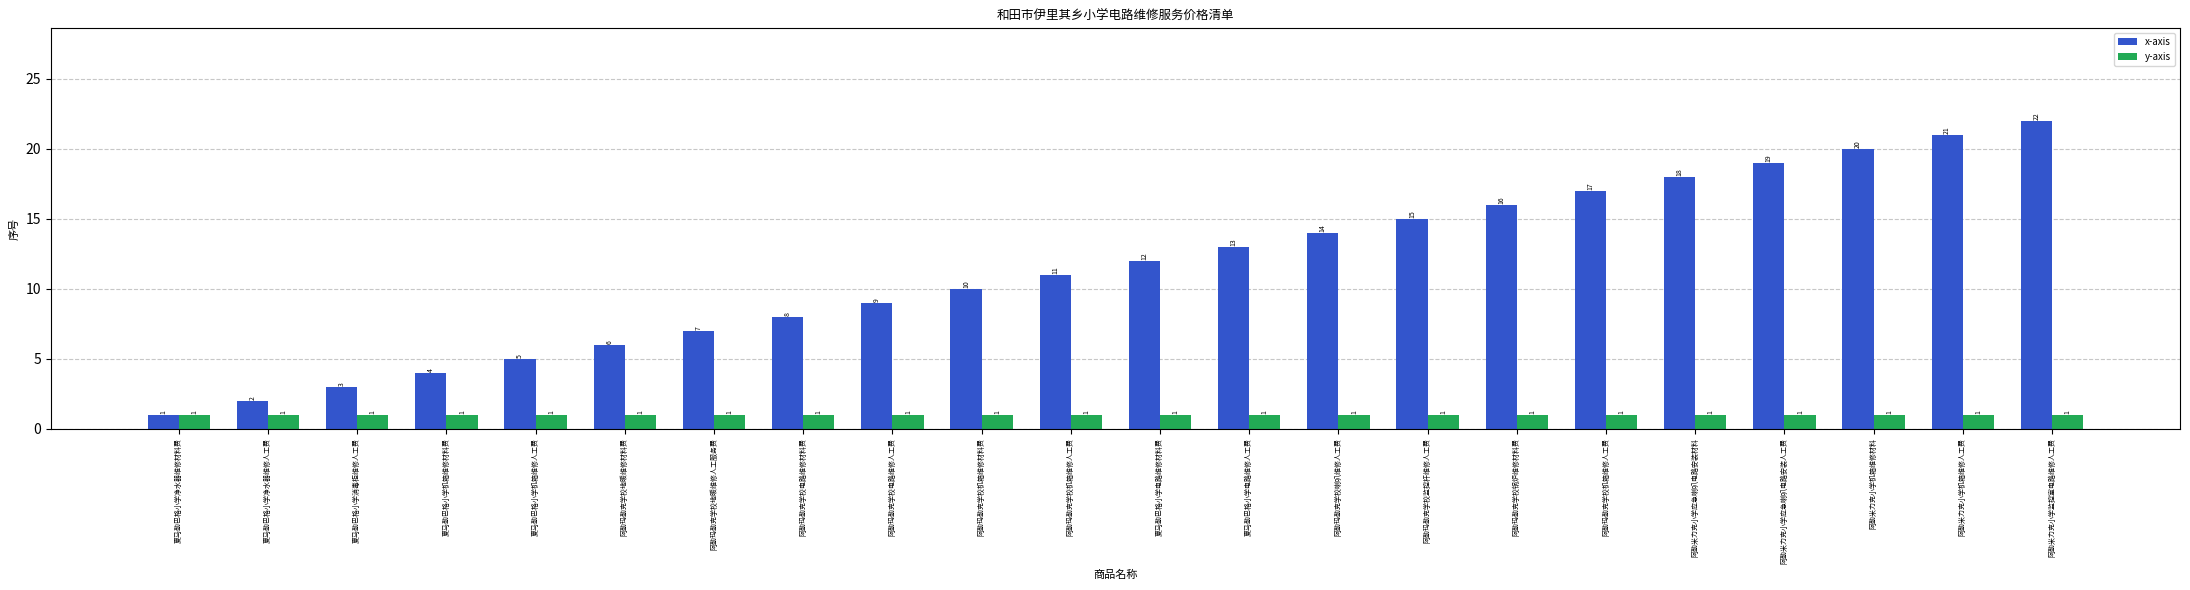

At 夏马勒巴格小学净水器维修材料费, list the series in order from largest to smallest.

x-axis, y-axis